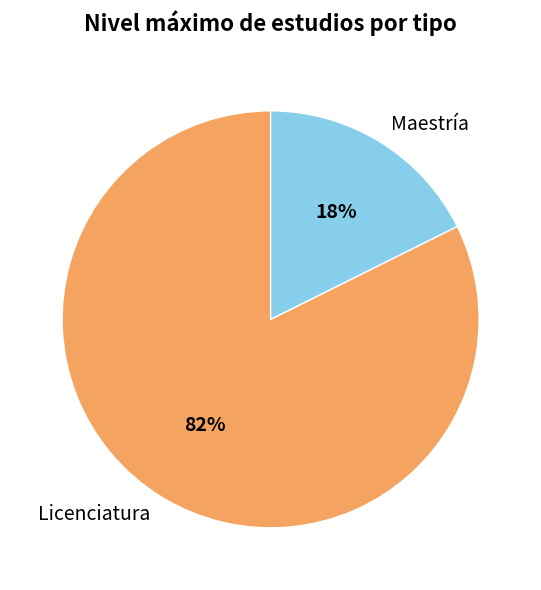

True or false: Licenciatura accounts for 95% of the total.

False